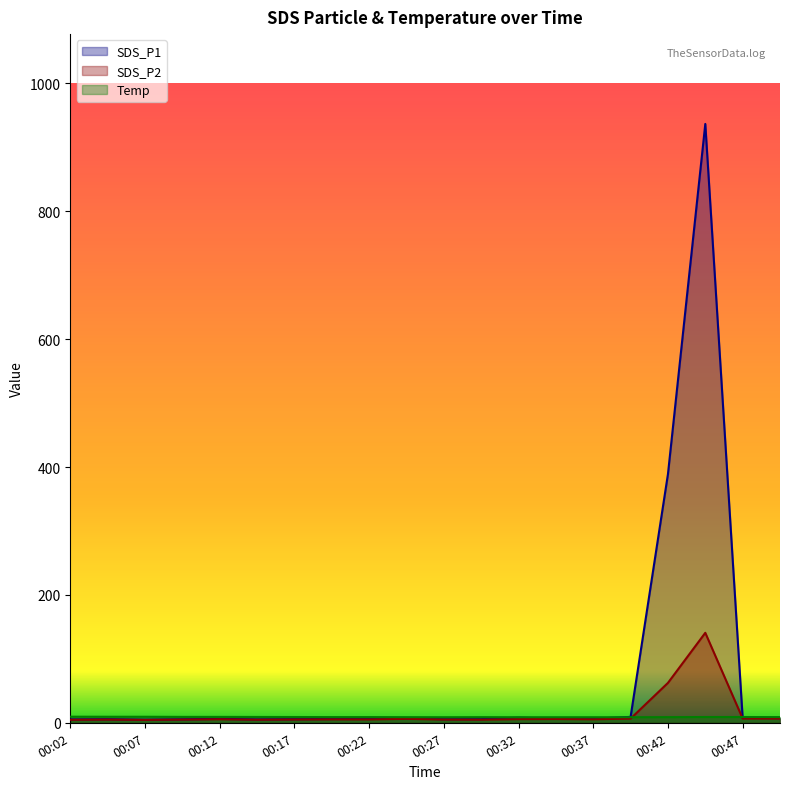

What is the value of the SDS_P2 point at the 18th from the left?

140.7